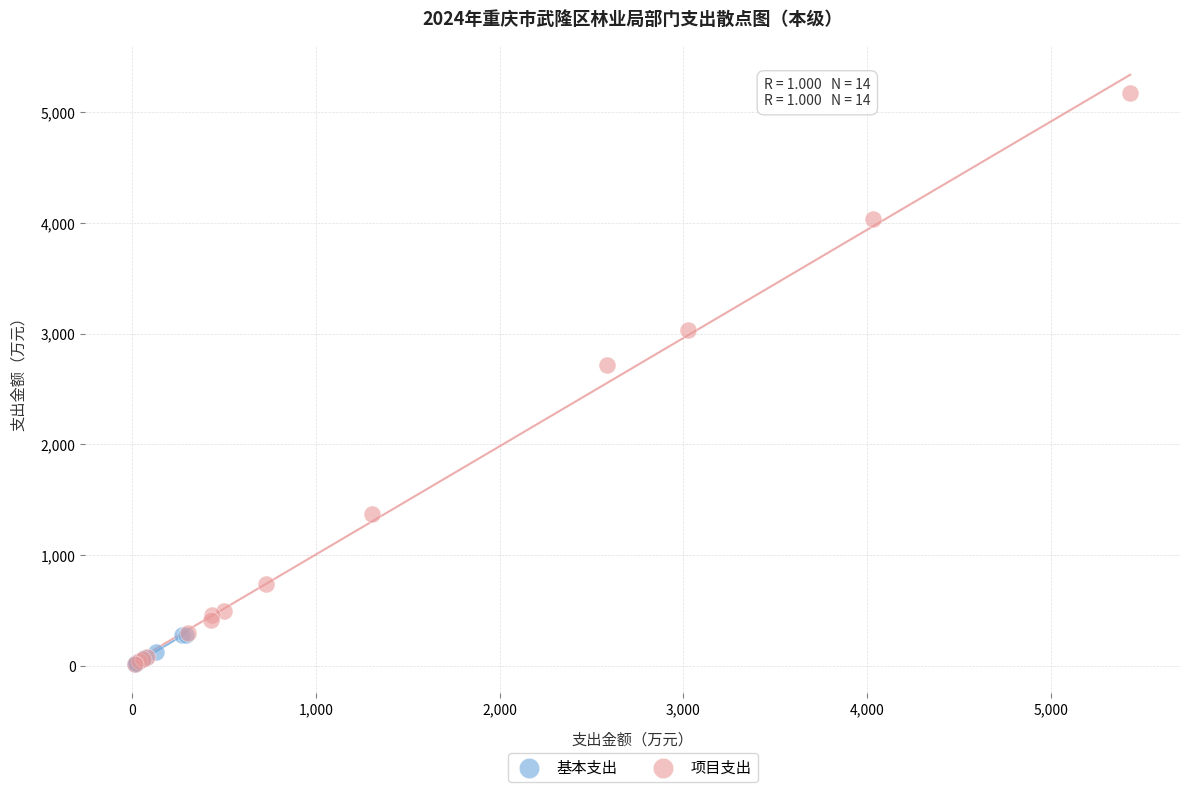

Which series contains the highest Y value?

项目支出